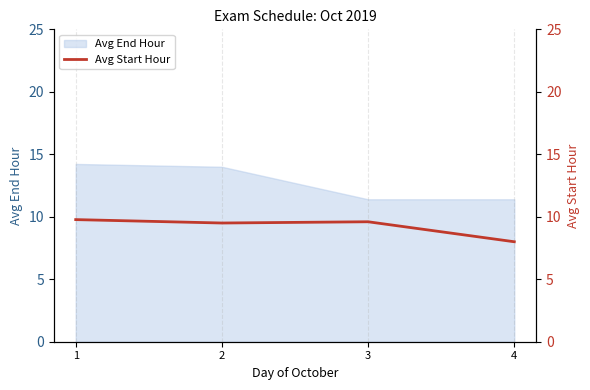

How many values are between 9 and 10?

3